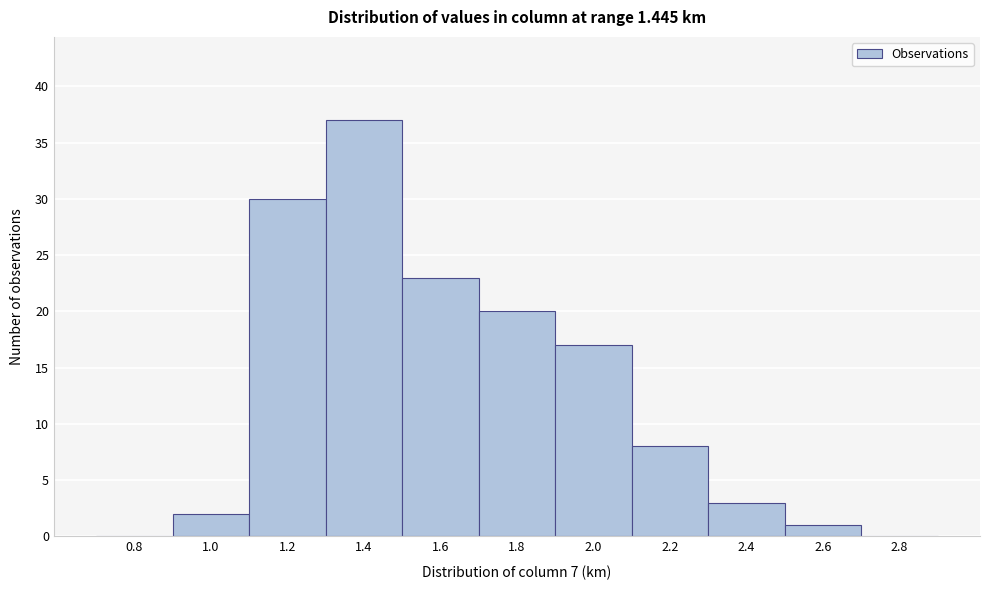

Reading right to left, what are all the values shown in this chart?

2.8=0	2.6=1	2.4=3	2.2=8	2.0=17	1.8=20	1.6=23	1.4=37	1.2=30	1.0=2	0.8=0